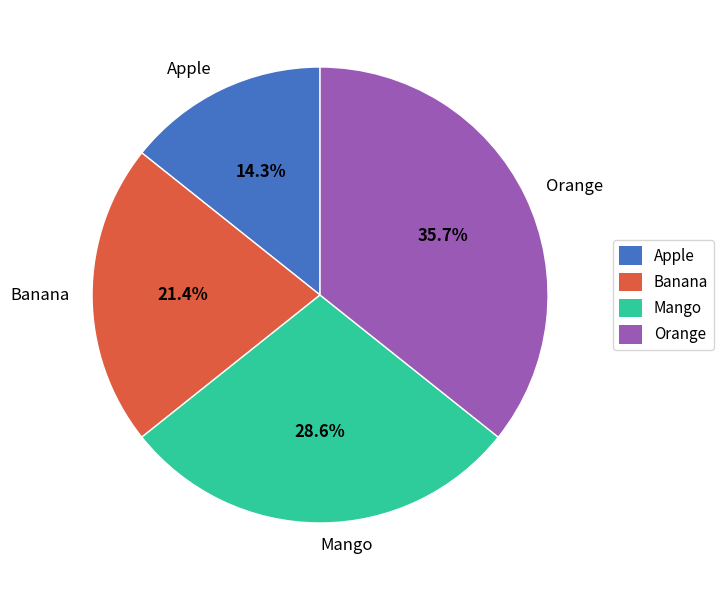

Which slice is the smallest?

Apple